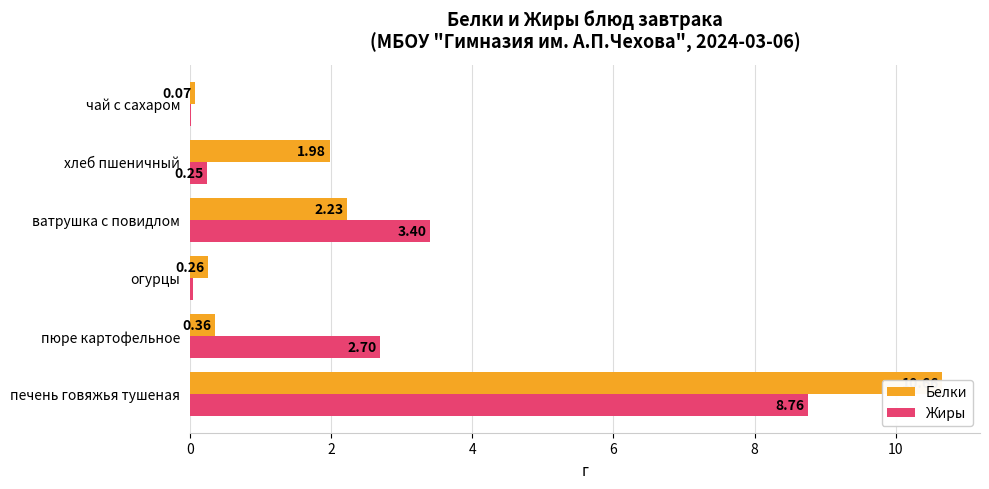

What is the value of the Белки bar at the 3rd from the left?

0.3